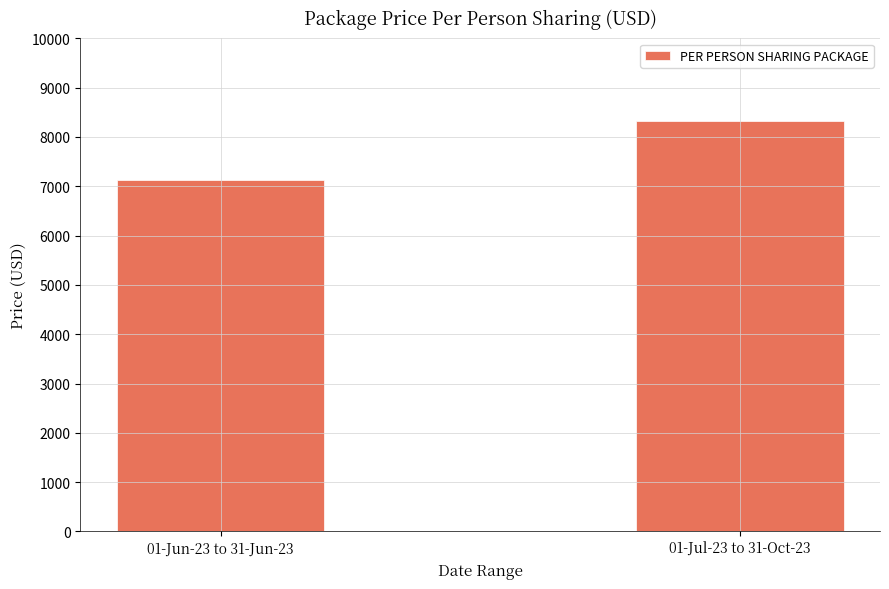

List the labels in order of value, largest first.

01-Jul-23 to 31-Oct-23, 01-Jun-23 to 31-Jun-23